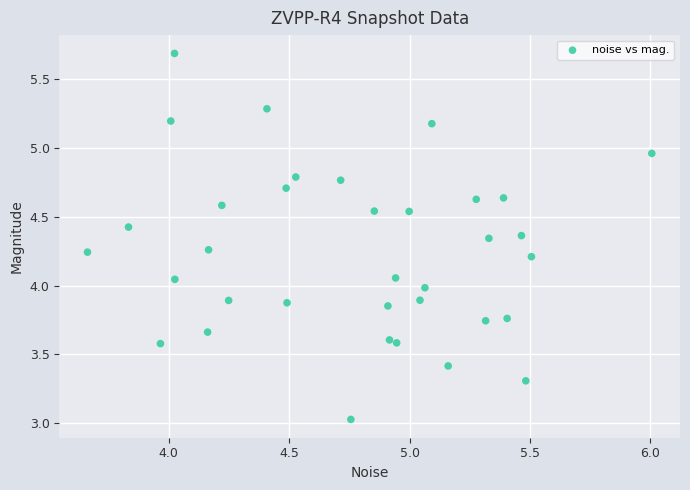

What is the range of X values (max minus min)?

2.3